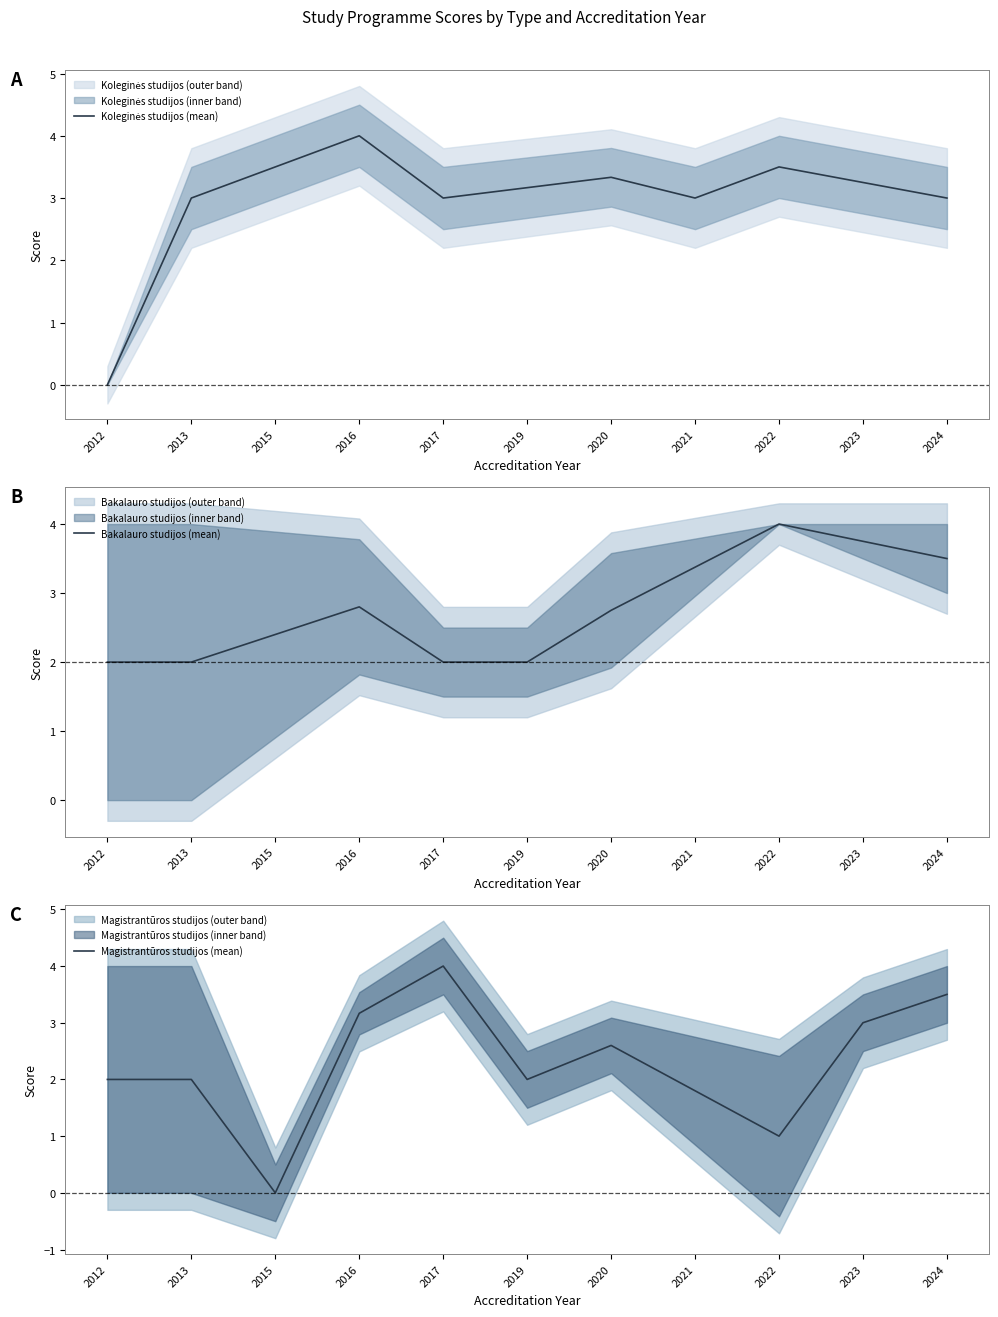

Where is the first local minimum for Magistrantūros studijos (mean)?

2015